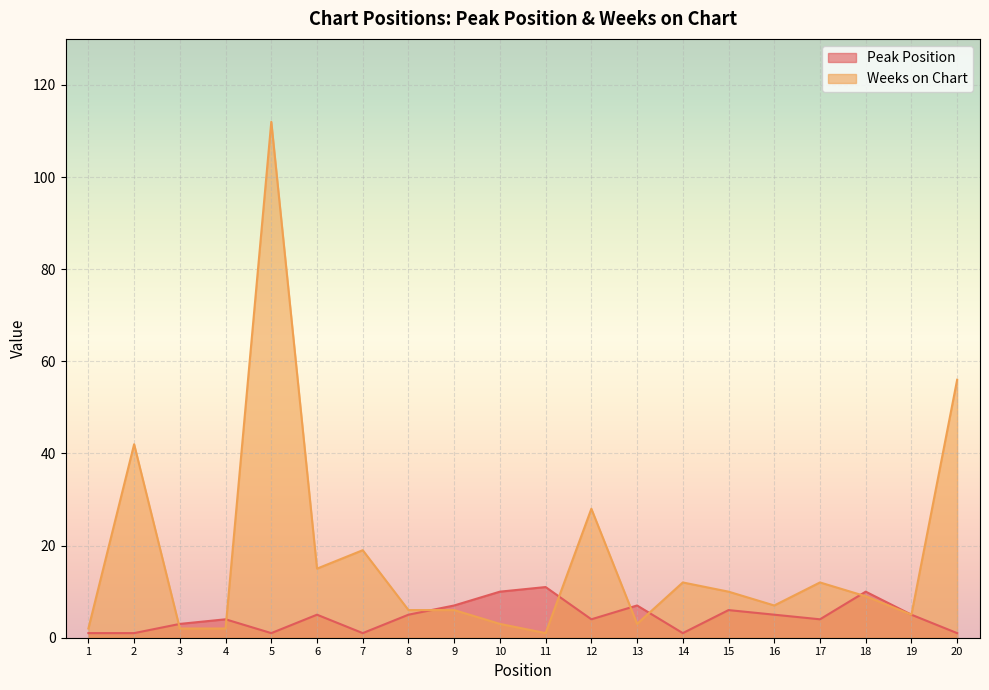

The Weeks on Chart series shows 7 at 14. True or false?

False